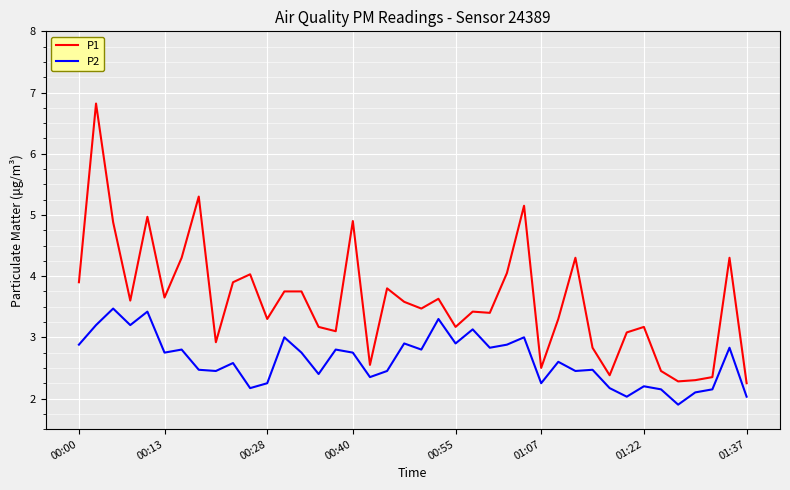

Which series has the largest total across all categories?

P1